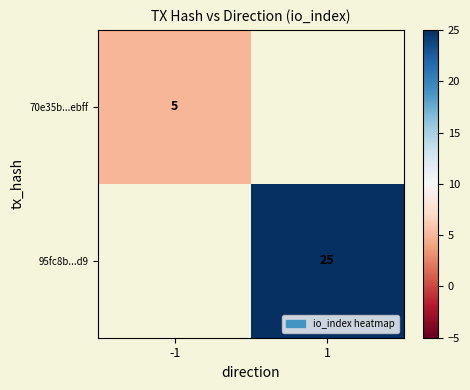

Count the number of categories in the chart.

2